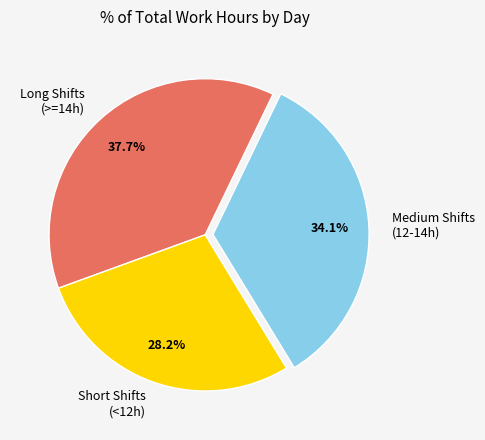

Is there a majority slice in this chart?

No